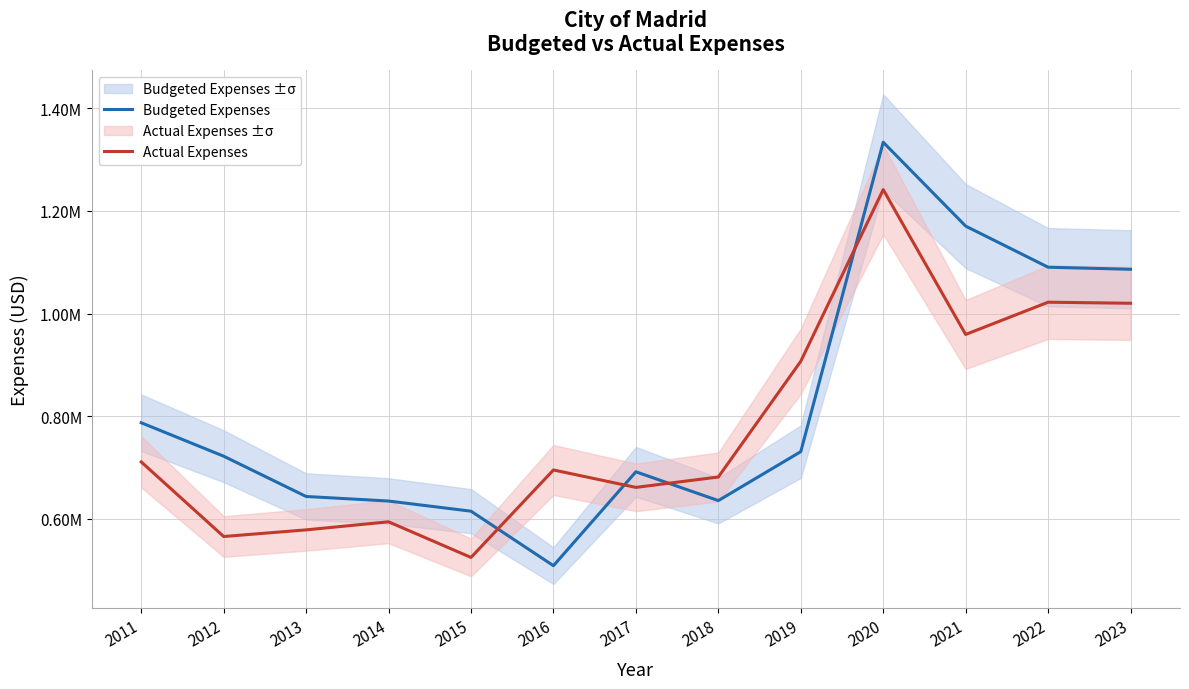

What is the average value of the Budgeted Expenses series?

819285.8